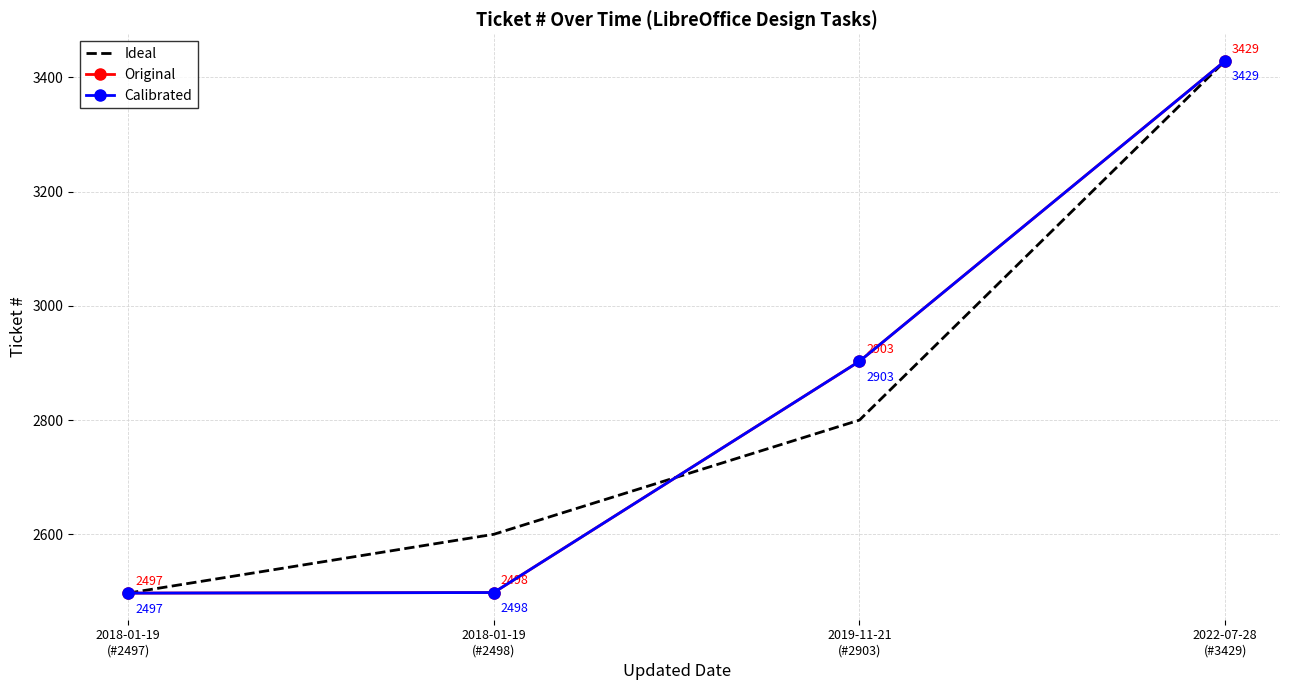

True or false: Original and Calibrated intersect in this chart.

False